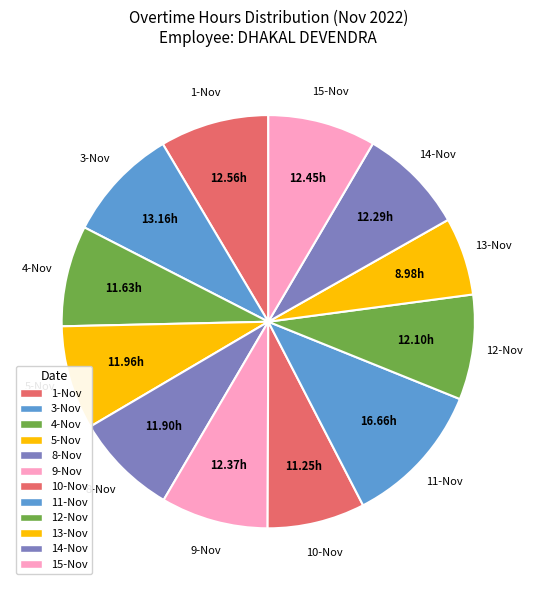

Which slice is the largest?

11-Nov